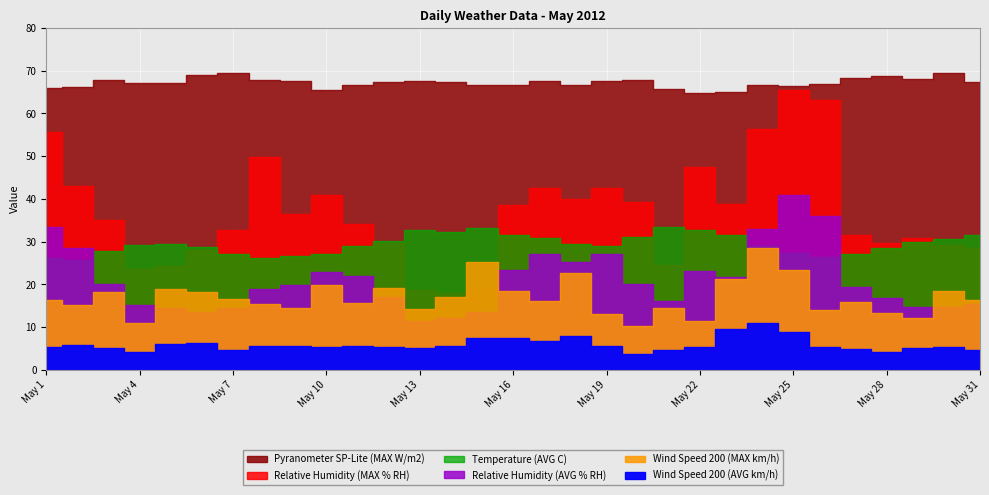

What is the sum of the Wind Speed 200 (AVG km/h) values at May 28 and May 7?

8.9